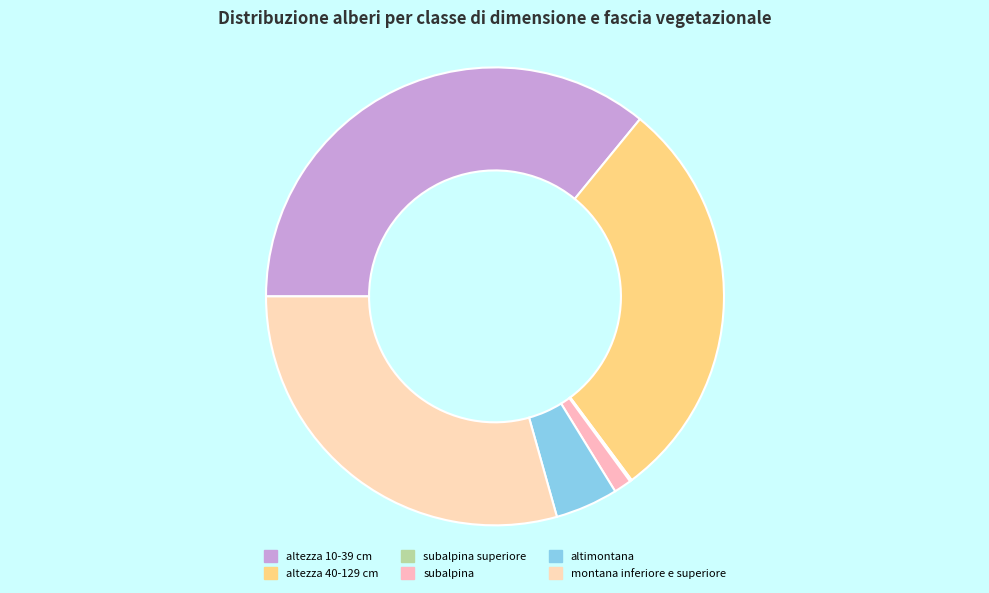

What portion of the pie excludes montana inferiore e superiore?

70.6%